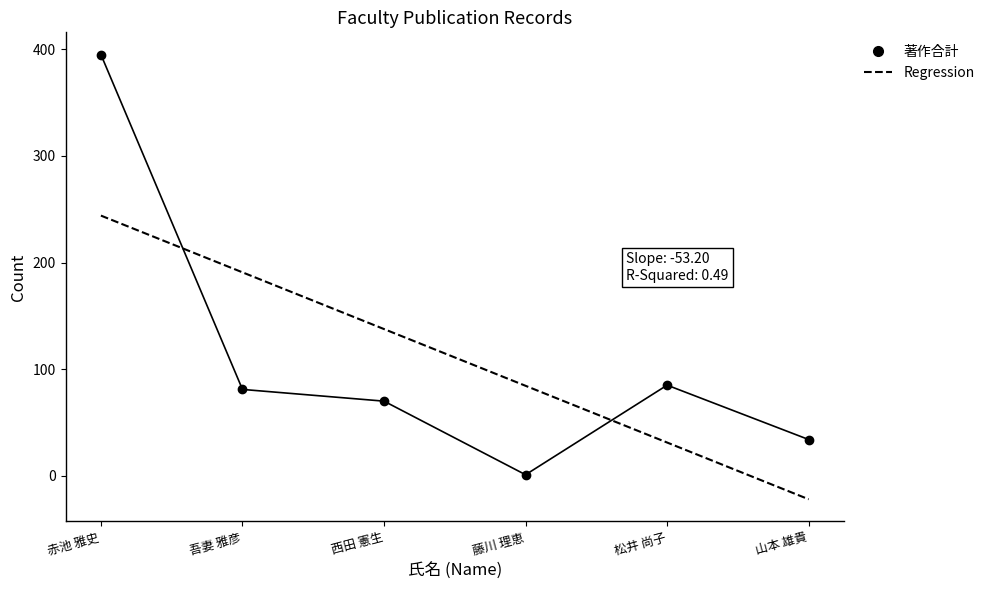

True or false: 著作合計(欧文) has a value of -18 at 山本 雄貴.

False